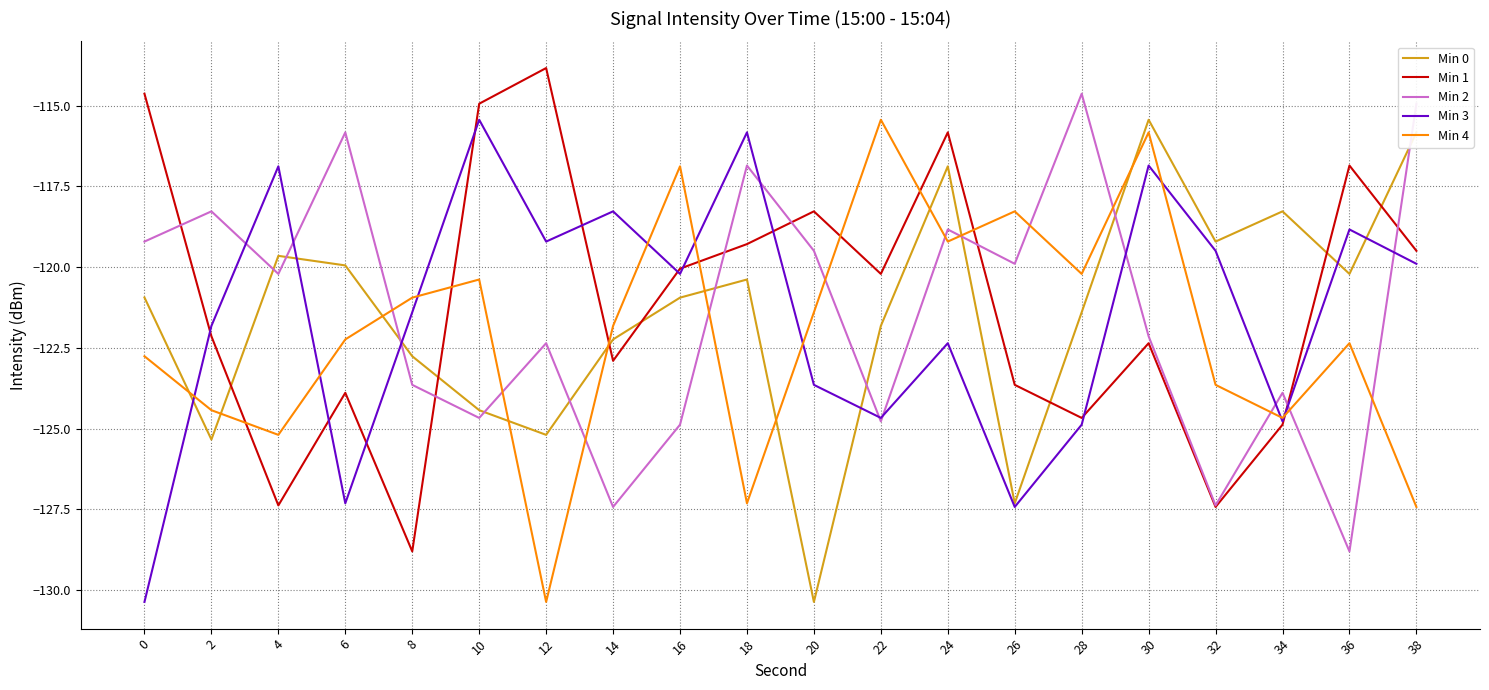

At which label does Min 0 reach its minimum?

20